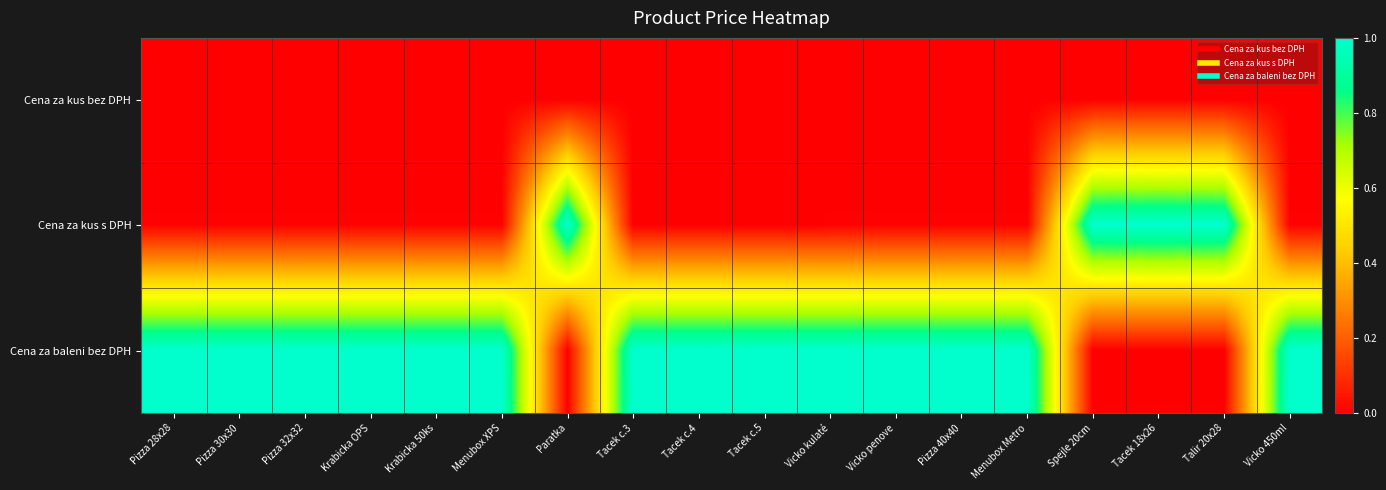

Between Spejle 20cm and Paratka, which is larger?

Spejle 20cm